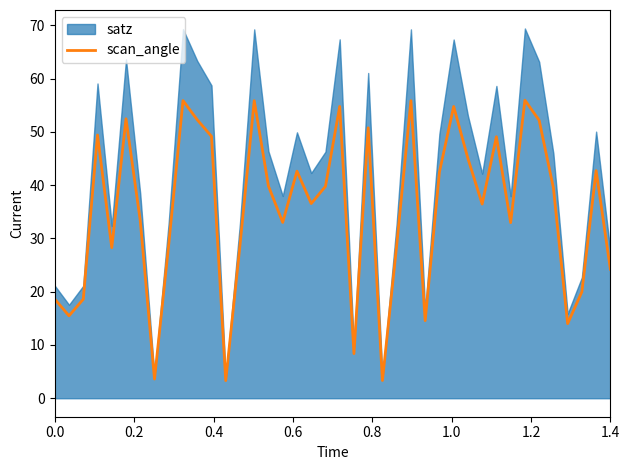

What is the maximum value for scan_angle?

55.9